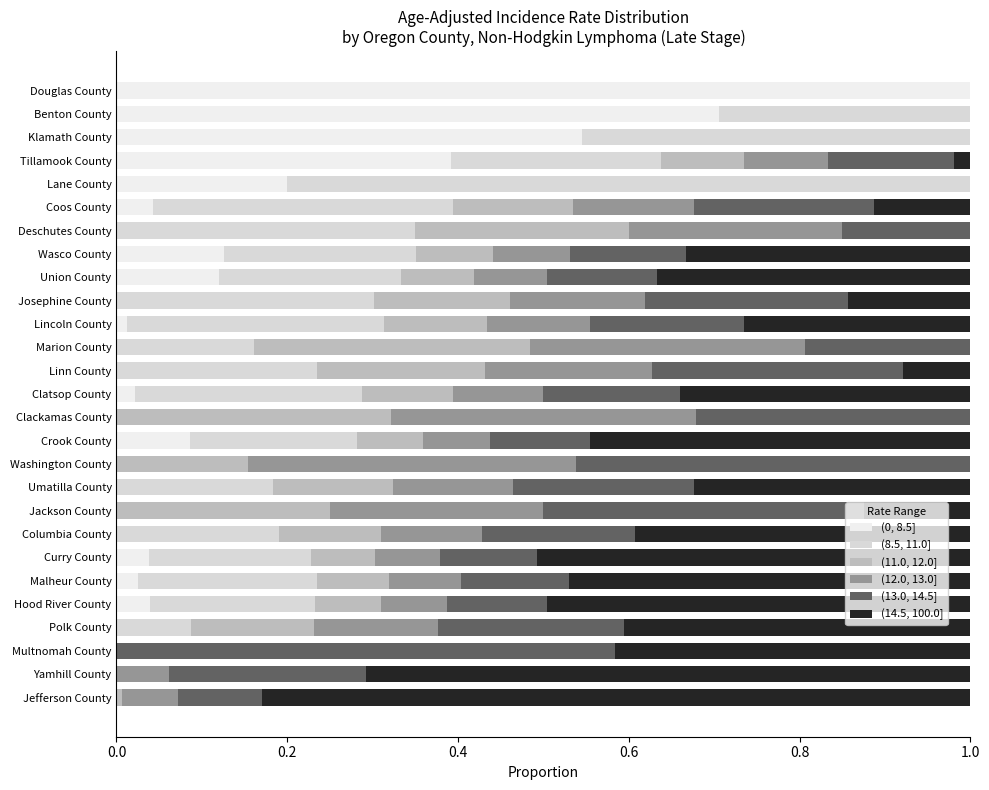

At how many categories does at least one series exceed 0?

27